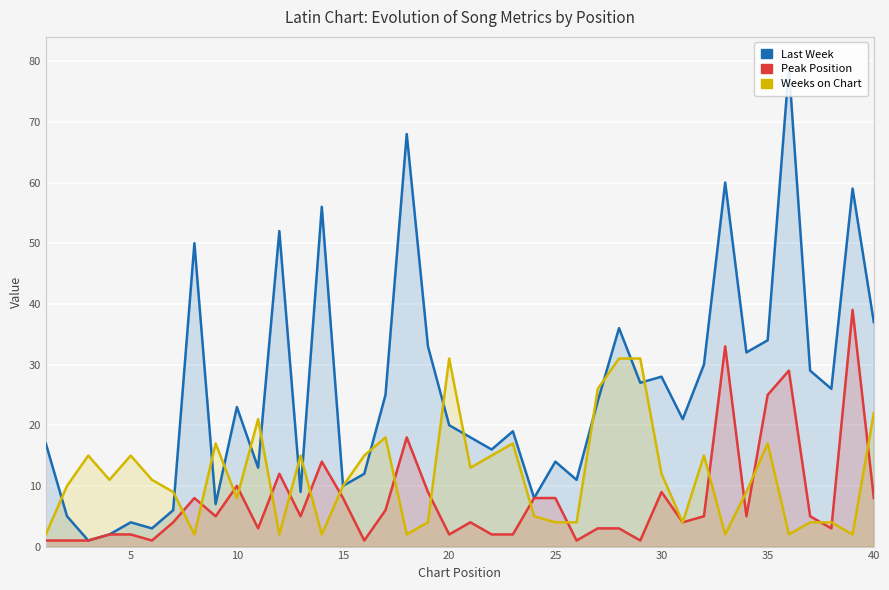

In Weeks on Chart, how many points are higher than both neighbors (excluding endpoints)?

10